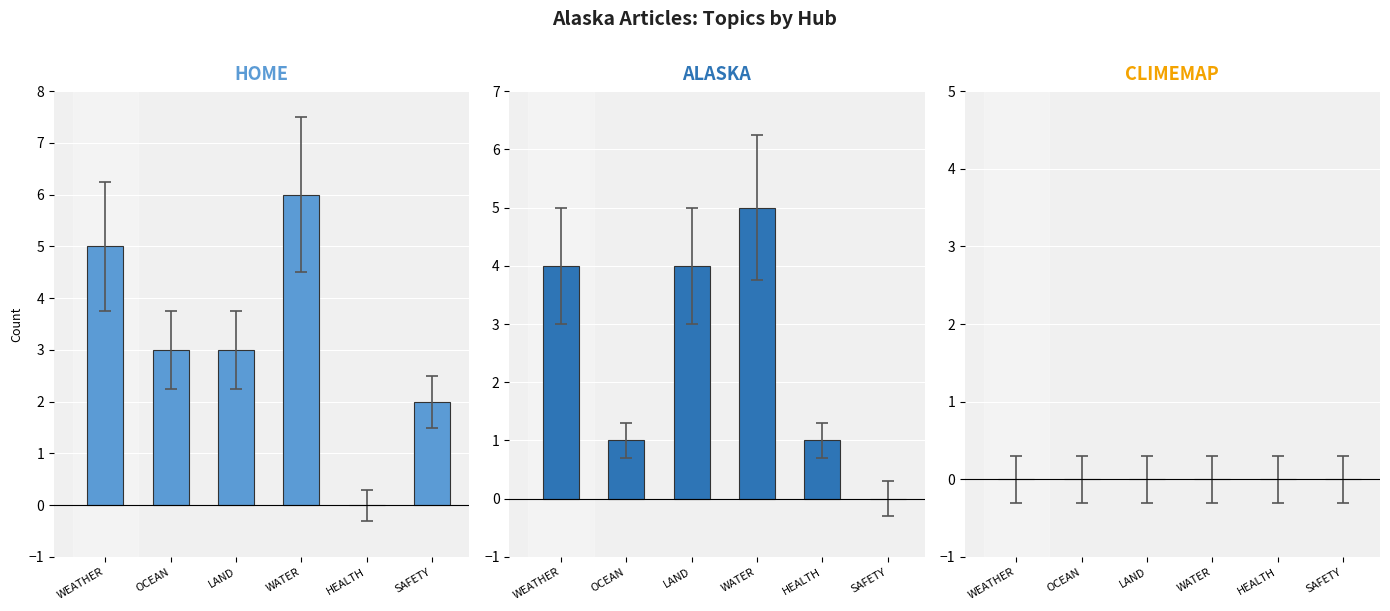

What is the label of the 2nd bar from the right?

HEALTH